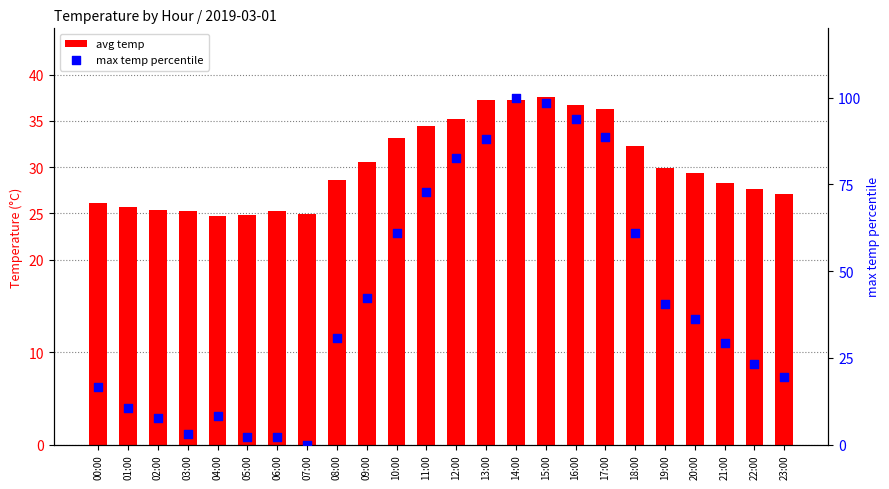

What are all the series names shown in the legend?

avg temp, max temp percentile